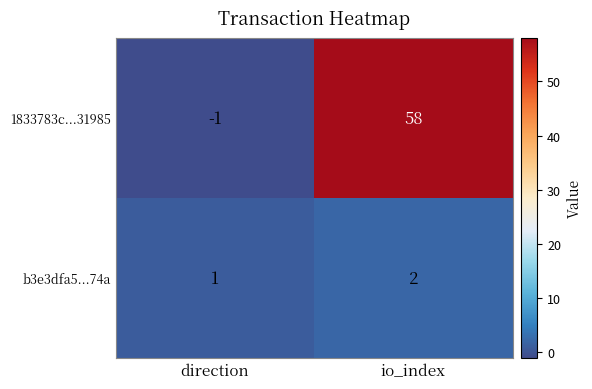

What is the difference between the maximum and minimum values in the 1833783c...31985 series?

59